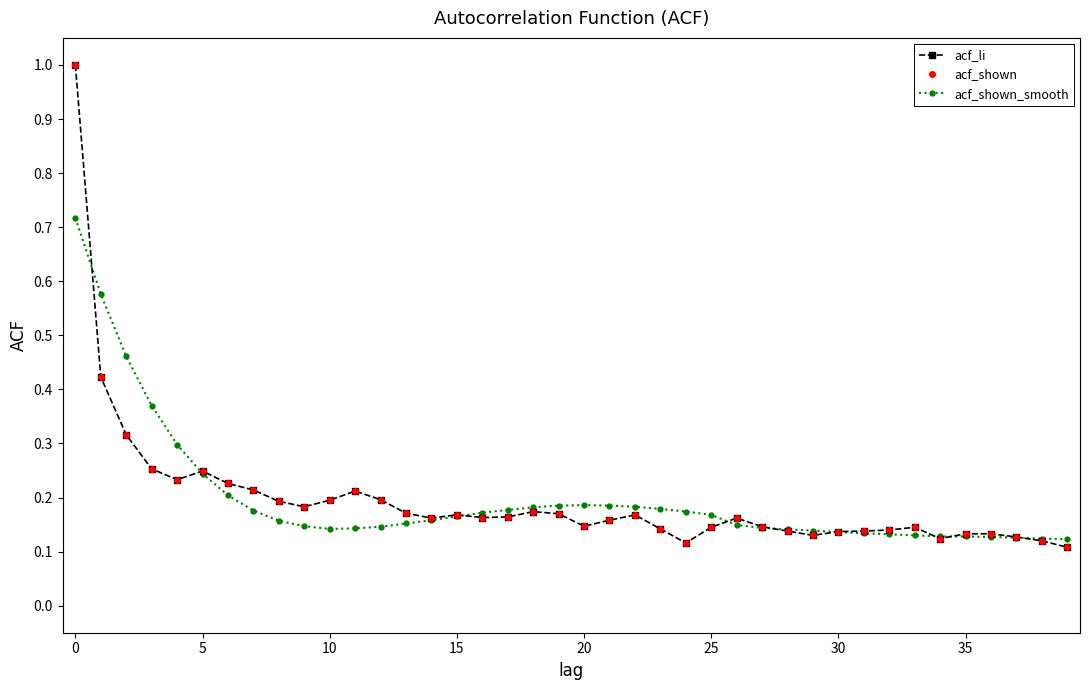

True or false: acf_shown and acf_li cross at least once.

False